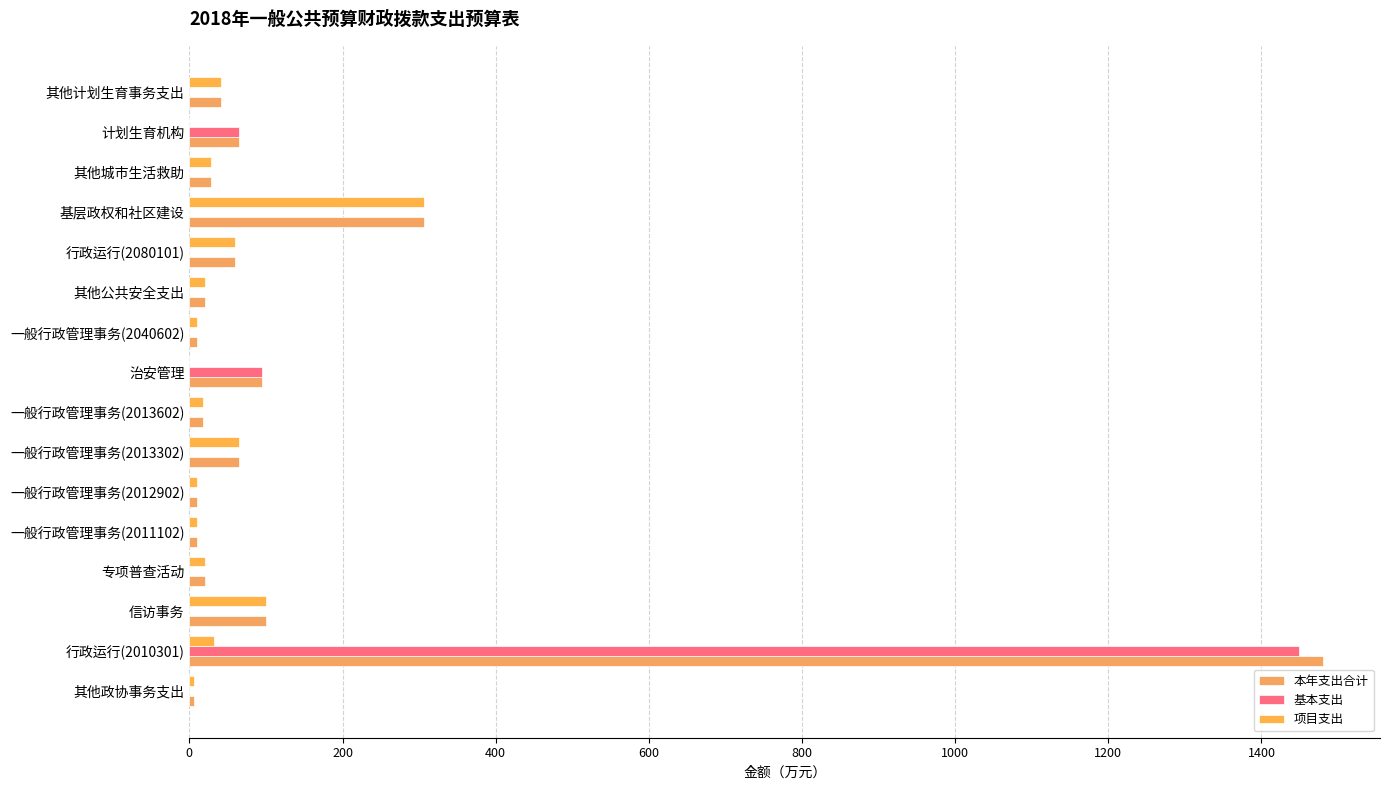

Rank the series by their maximum value, from lowest to highest.

项目支出, 基本支出, 本年支出合计